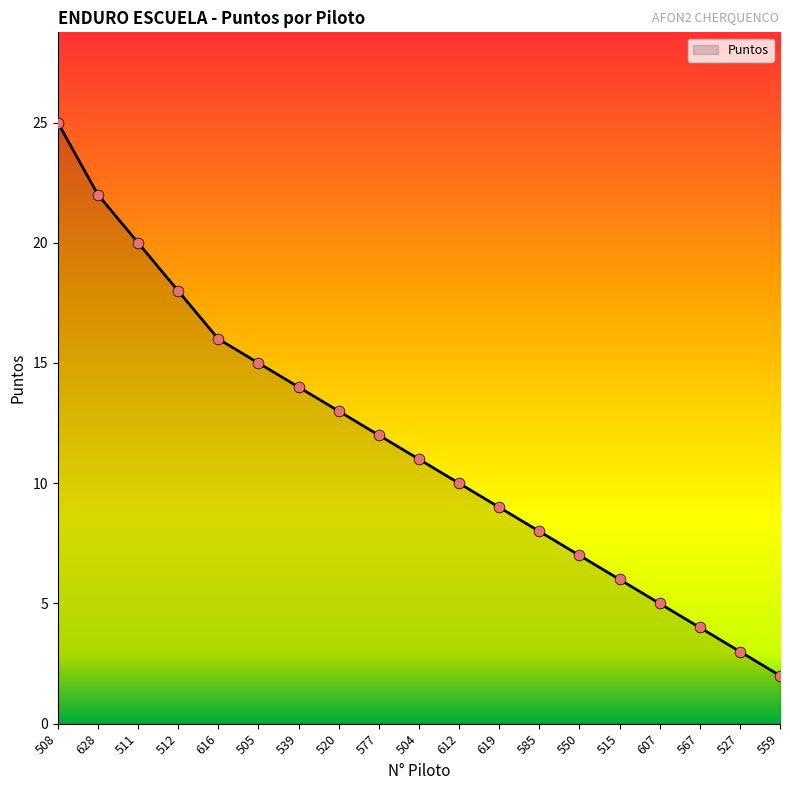

Approximately how many times larger is the value at 527 compared to 559?

1.5